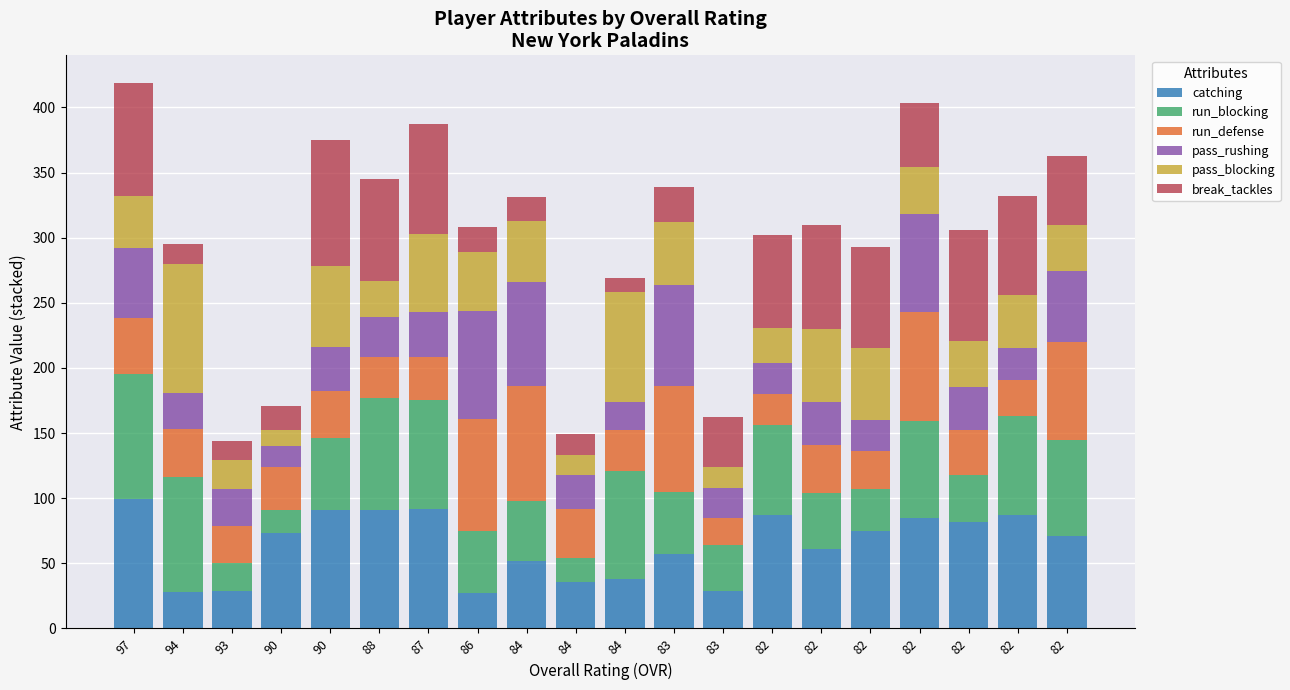

Between 82 and 93, which is larger?

82